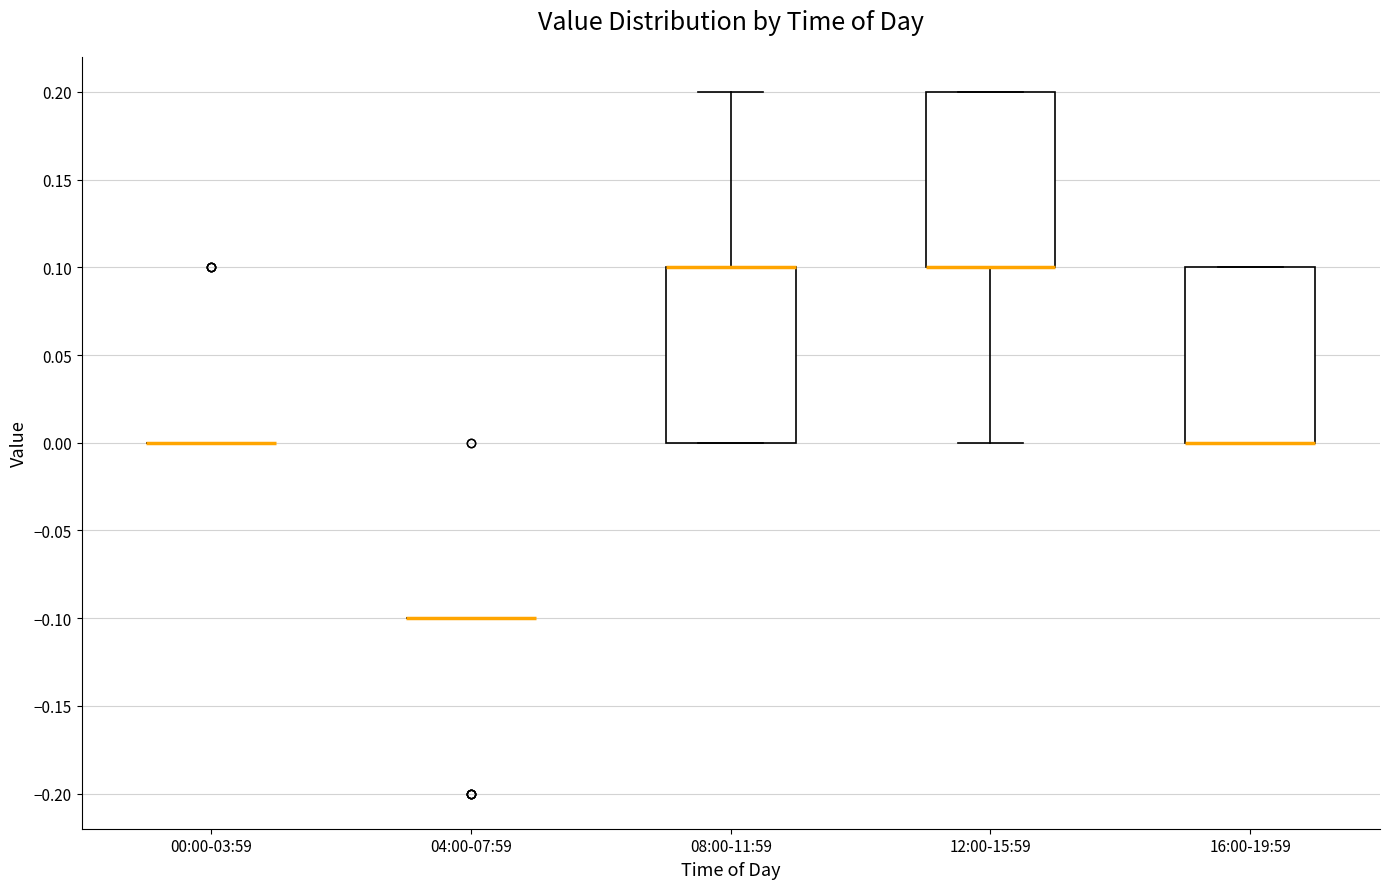

Reading left to right, transcribe this box plot: for each box, give where its median line is, the range the box spans, and where its two whiskers end, as read against the y-axis. The values are not printed on the chart, so give them approximately, as read against the axis.

00:00-03:59: box collapsed to a line at 0.0, whiskers 0.0 to 0.0
04:00-07:59: box collapsed to a line at -0.1, whiskers -0.1 to -0.1
08:00-11:59: median 0.1 (drawn on the box's upper edge), box 0.0 to 0.1, whiskers 0.0 to 0.2
12:00-15:59: median 0.1 (drawn on the box's lower edge), box 0.1 to 0.2, whiskers 0.0 to 0.2
16:00-19:59: median 0.0 (drawn on the box's lower edge), box 0.0 to 0.1, whiskers 0.0 to 0.1